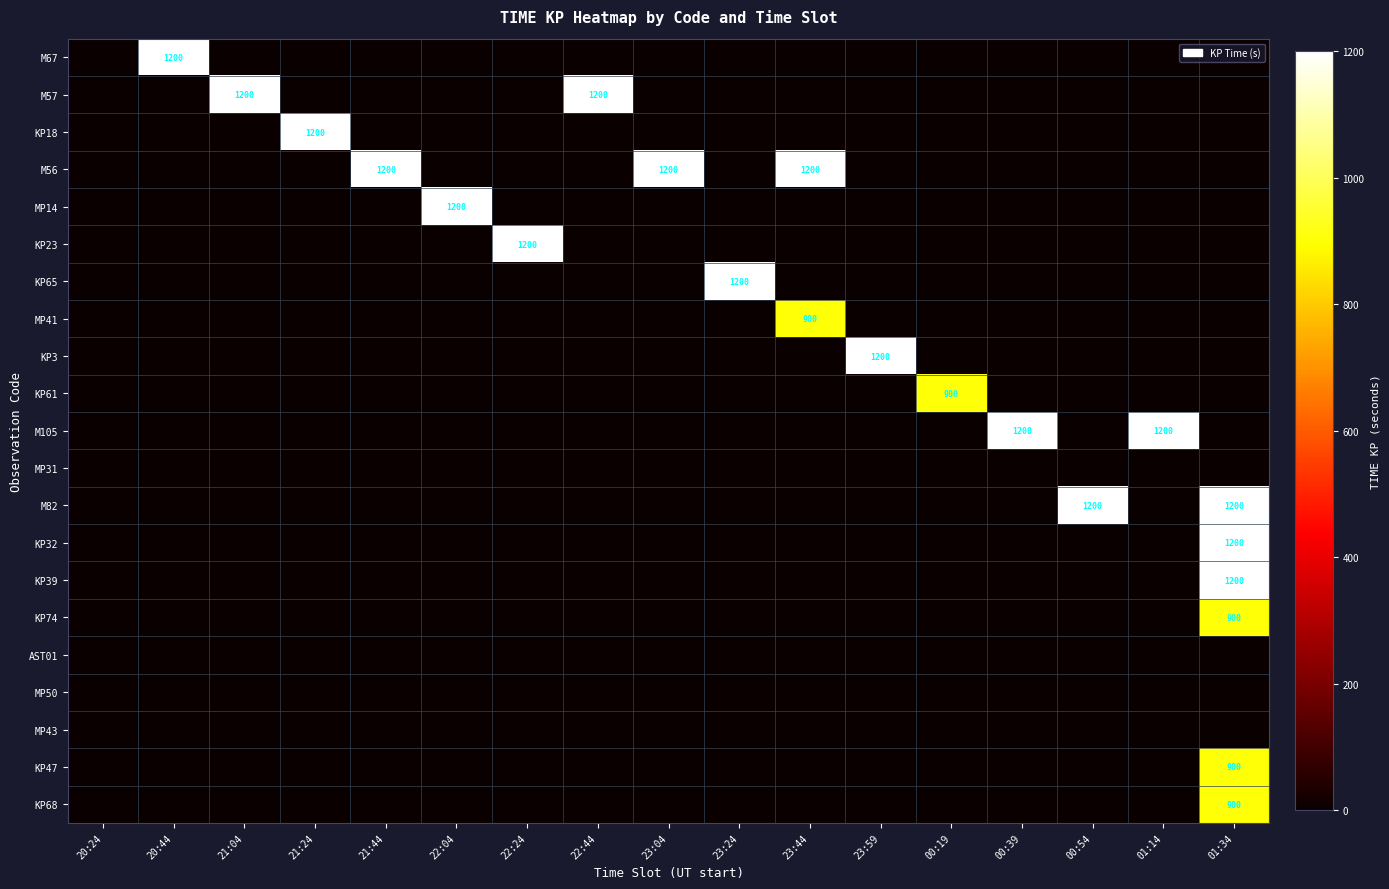

What is the highest value of the M67 series?

1200